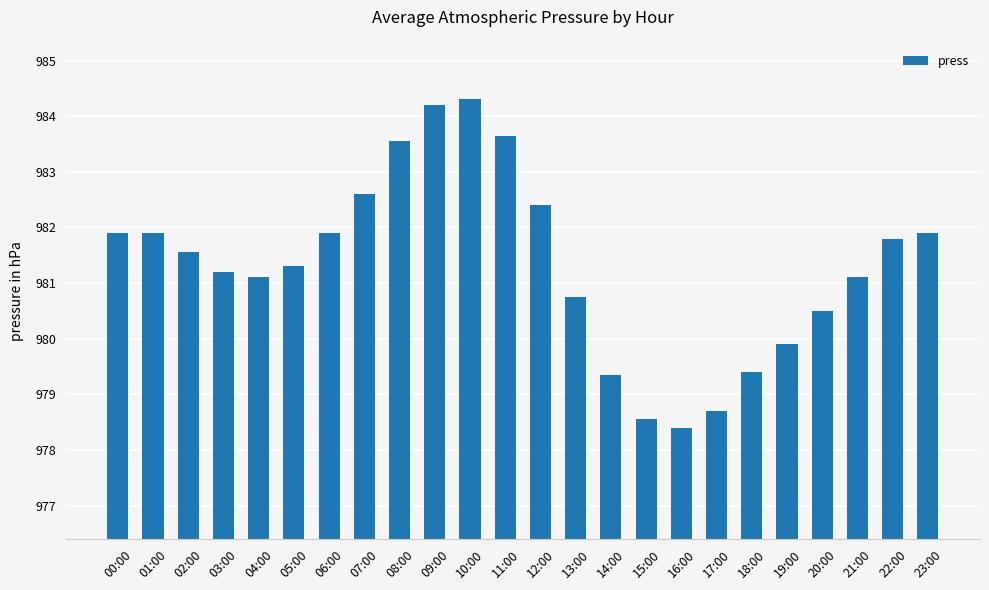

Read the value at 10:00.

984.3